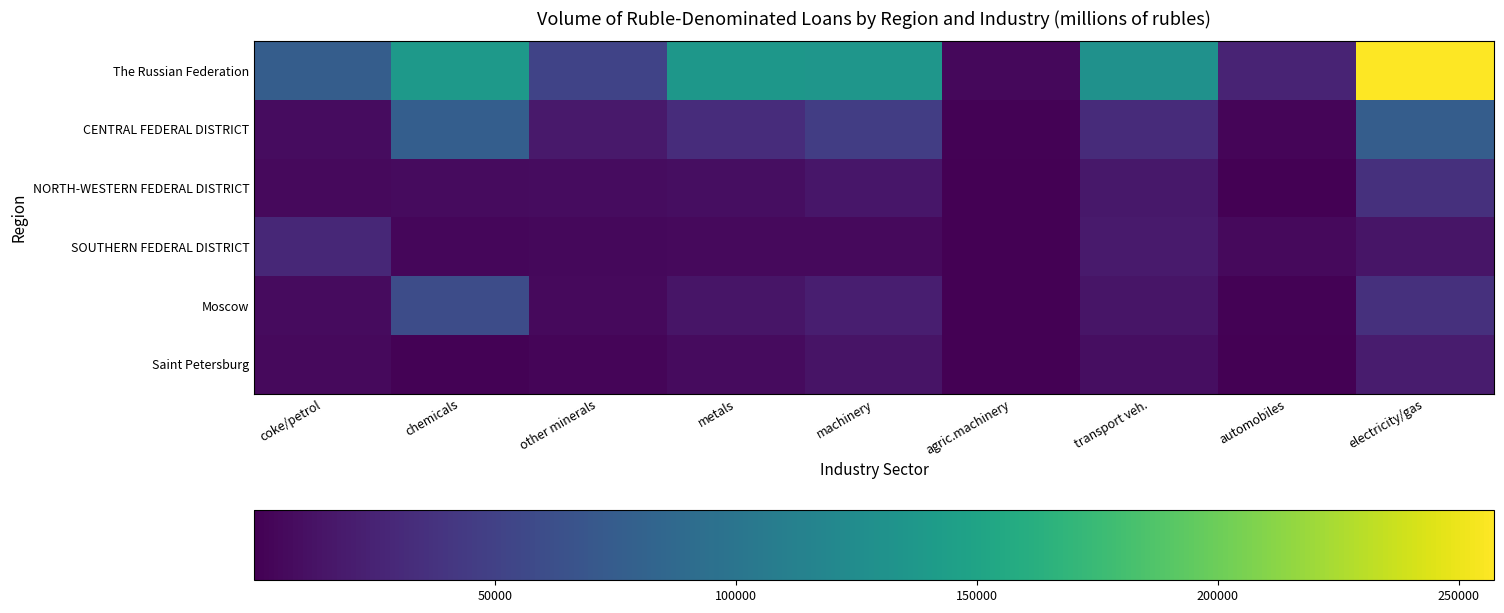

Reading left to right, list all the values displayed in this chart.

The Russian Federation: coke/petrol=75642	chemicals=139663	other minerals=51433	metals=135758	machinery=135437	agric.machinery=5319	transport veh.=130069	automobiles=25606	electricity/gas=257332
CENTRAL FEDERAL DISTRICT: coke/petrol=8207	chemicals=76728	other minerals=17811	metals=32484	machinery=47090	agric.machinery=1421	transport veh.=31257	automobiles=3513	electricity/gas=75949
NORTH-WESTERN FEDERAL DISTRICT: coke/petrol=6996	chemicals=7685	other minerals=8131	metals=10024	machinery=16020	agric.machinery=170	transport veh.=16261	automobiles=87	electricity/gas=35635
SOUTHERN FEDERAL DISTRICT: coke/petrol=28370	chemicals=4755	other minerals=5740	metals=6454	machinery=6095	agric.machinery=387	transport veh.=19132	automobiles=6814	electricity/gas=14218
Moscow: coke/petrol=7419	chemicals=59916	other minerals=6534	metals=14348	machinery=21198	agric.machinery=51	transport veh.=14450	automobiles=1469	electricity/gas=35704
Saint Petersburg: coke/petrol=6716	chemicals=1494	other minerals=3667	metals=7231	machinery=13407	agric.machinery=145	transport veh.=9909	automobiles=66	electricity/gas=19880